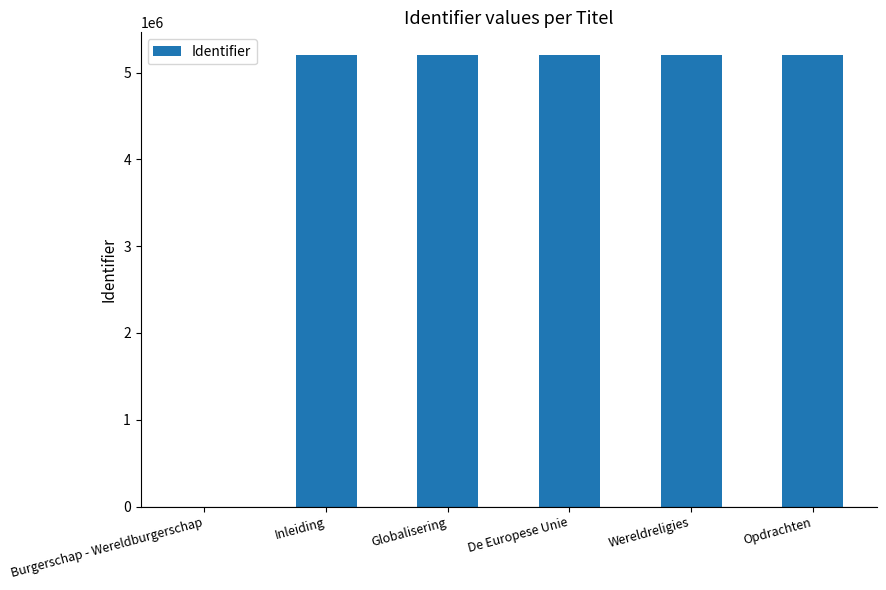

What value does the data have at De Europese Unie?

5204916